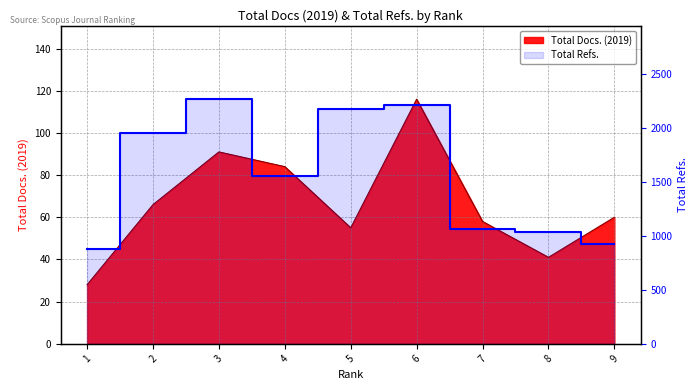

True or false: Total Refs. and Total Docs. (2019) intersect in this chart.

False